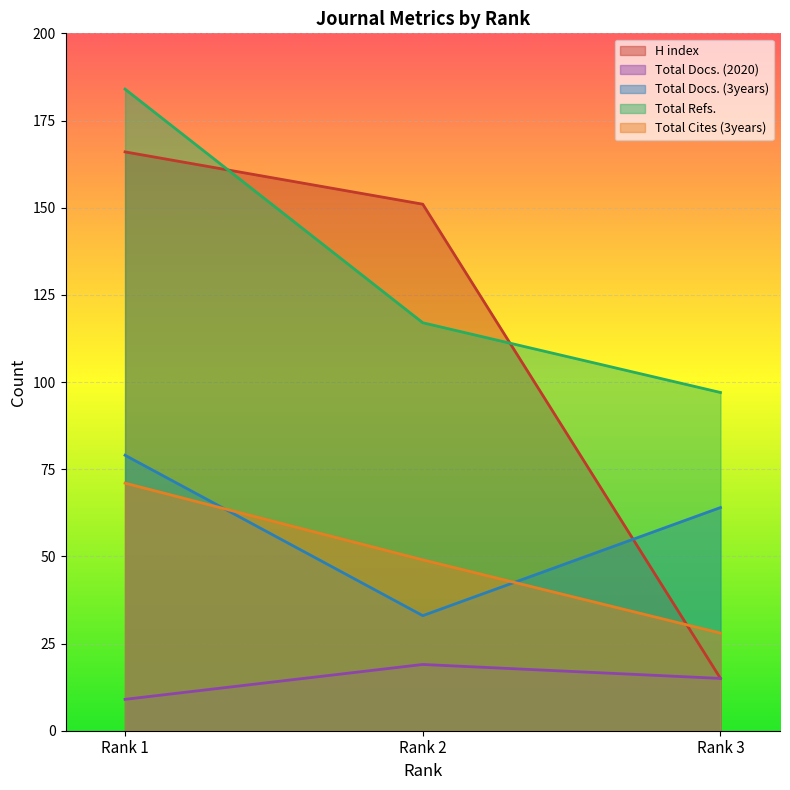

Where does the Total Docs. (3years) series first go above 64?

Rank 1